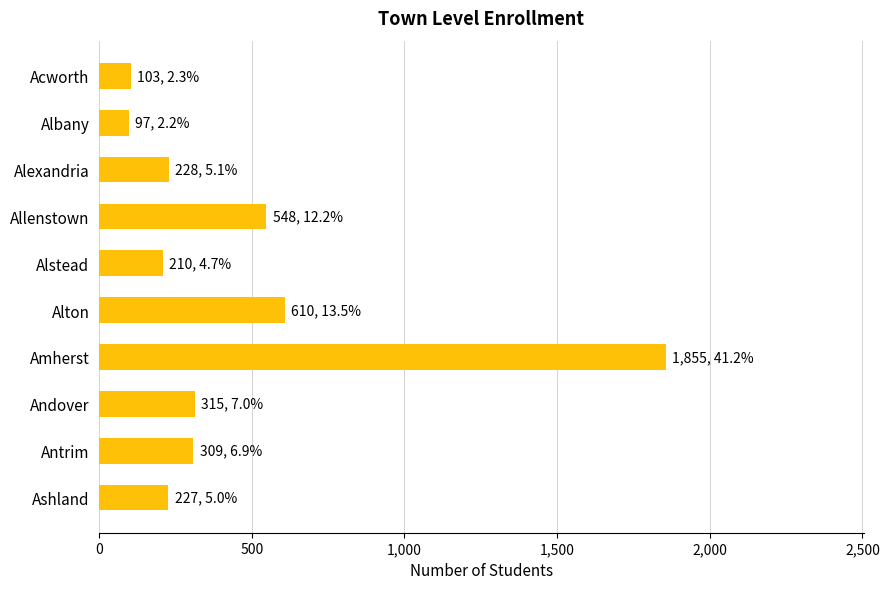

What is the value of the 4th bar from the top?

548